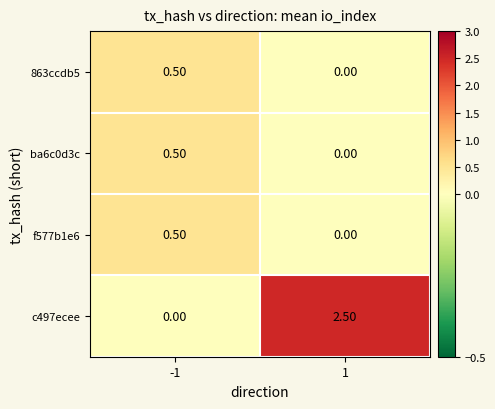

What is the difference between the highest and lowest values at -1?

0.5